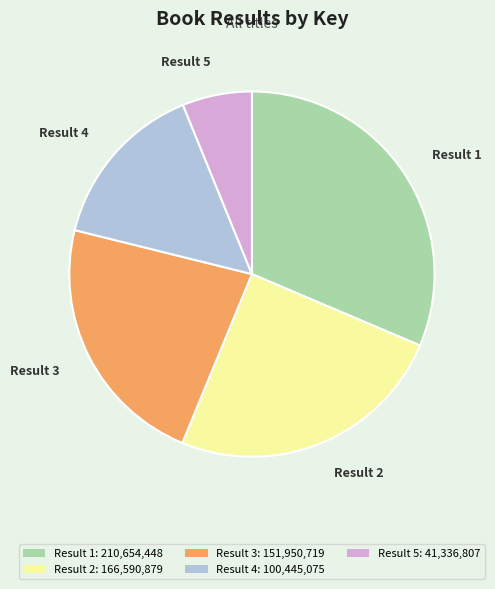

Is the sum of Result 4: 100,445,075 and Result 1: 210,654,448 greater than half?

No